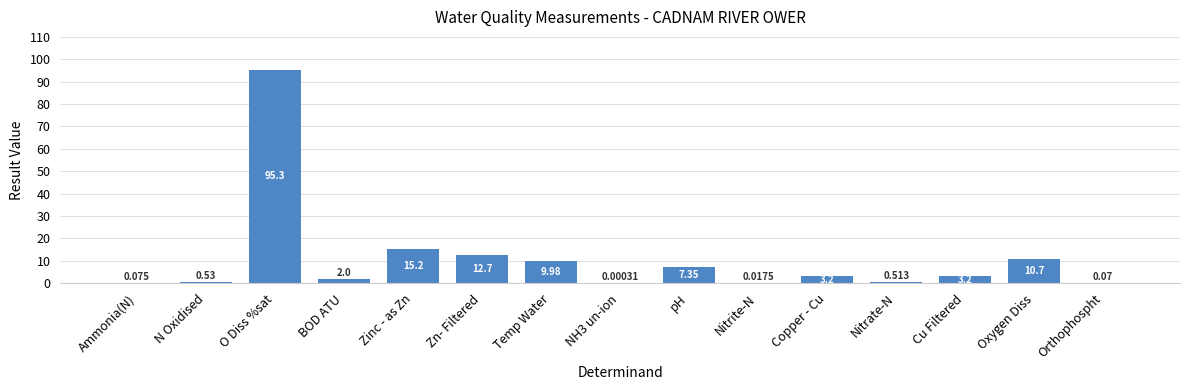

At which label is the value closest to 47?

Zinc - as Zn